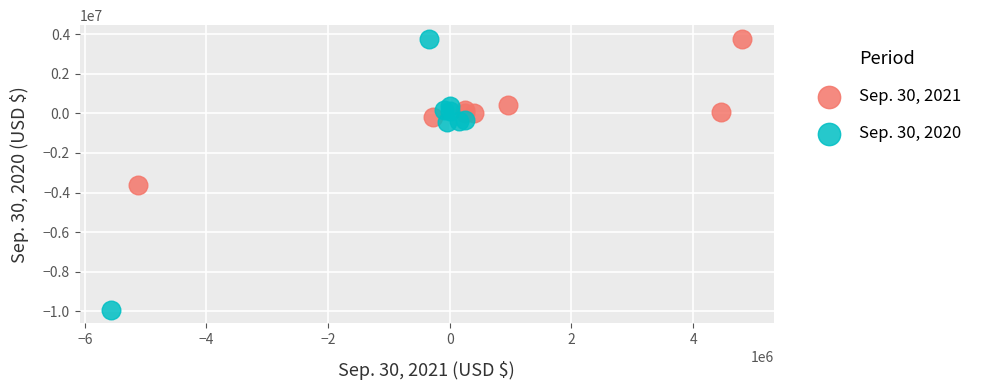

Which series has the largest Y range (max minus min)?

Sep. 30, 2020